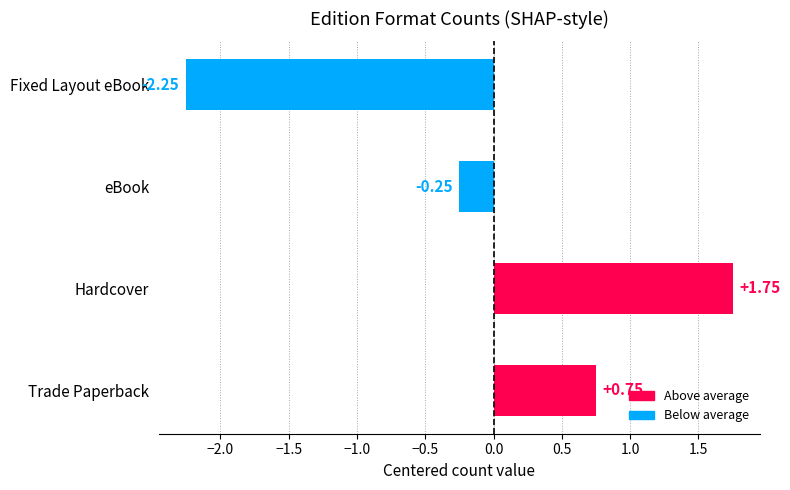

What is the sum of the values at Fixed Layout eBook and Hardcover?

-0.5